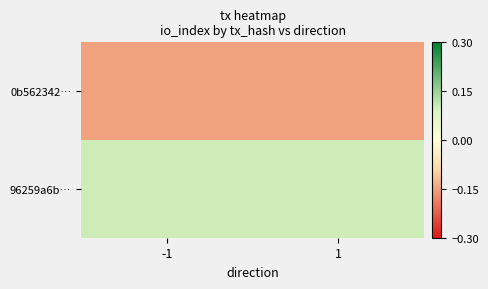

At how many categories does at least one series exceed 0?

2